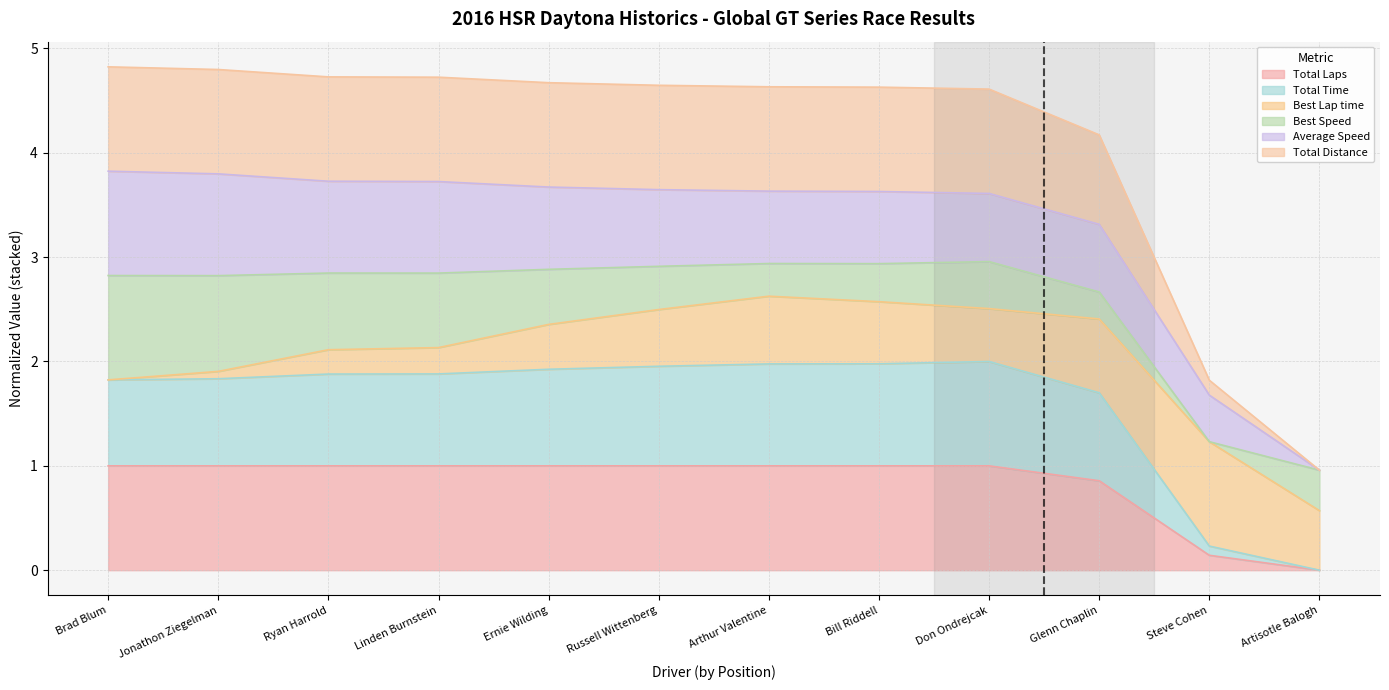

True or false: Total Time and Total Distance intersect in this chart.

False